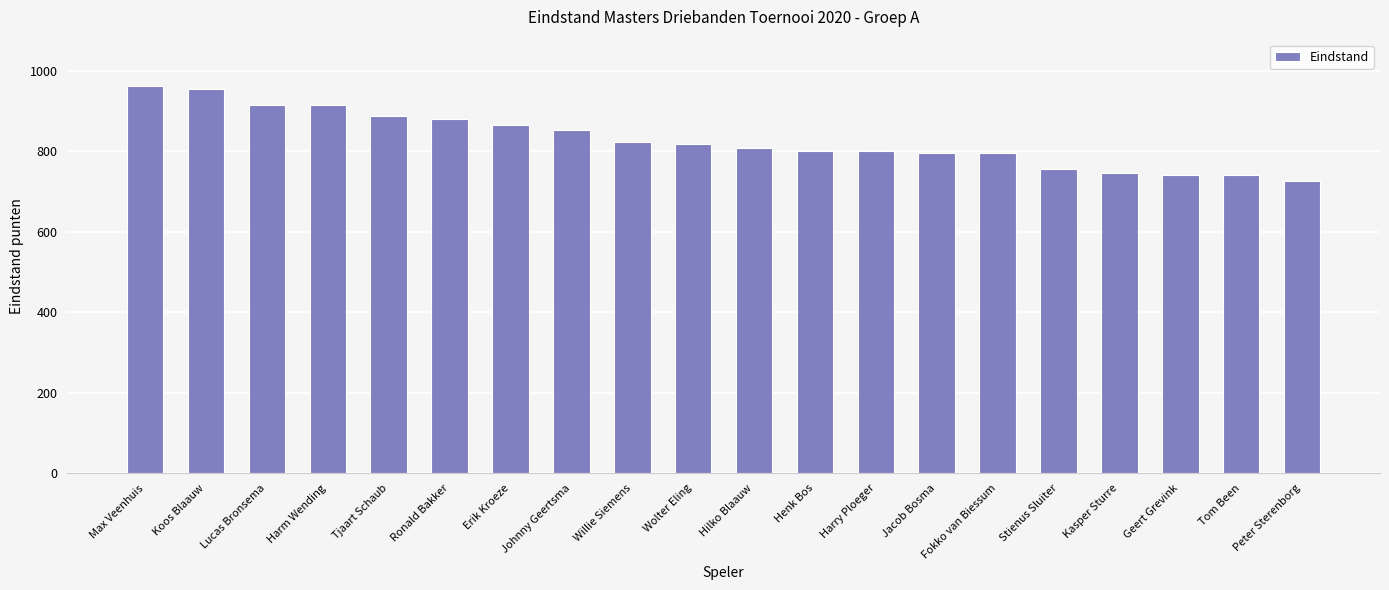

Is it true that the value at Wolter Eling is 818?

True